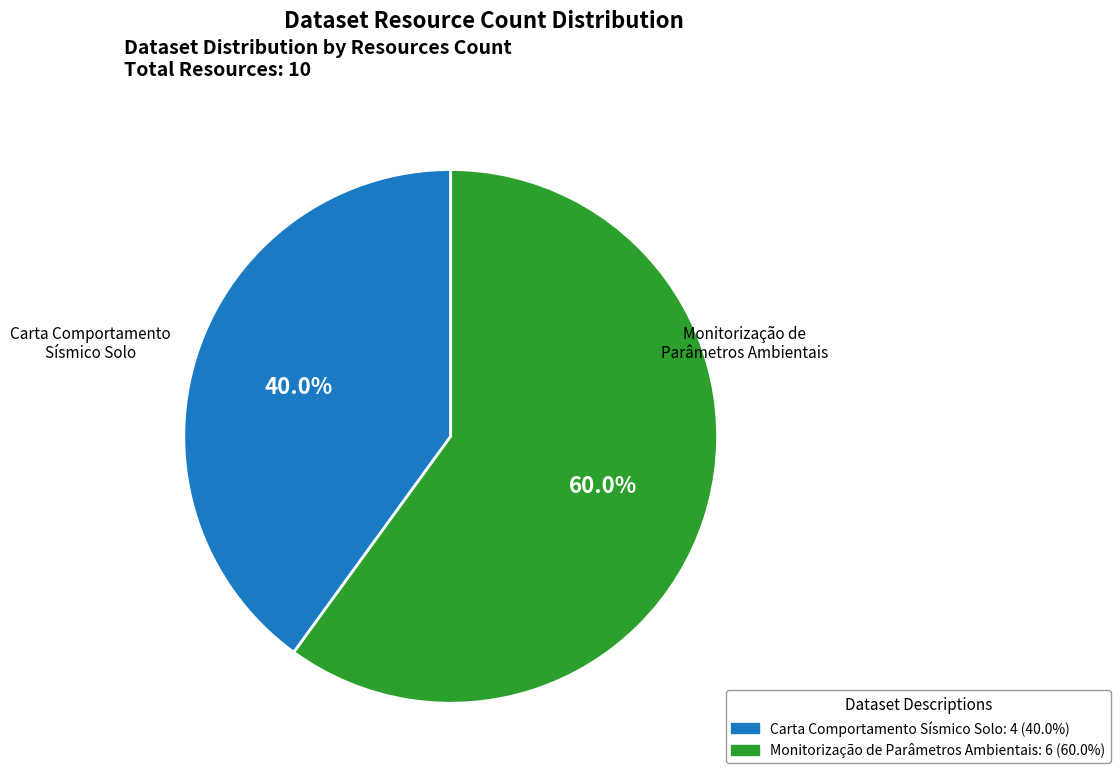

Which slice is the largest?

Monitorização de Parâmetros Ambientais